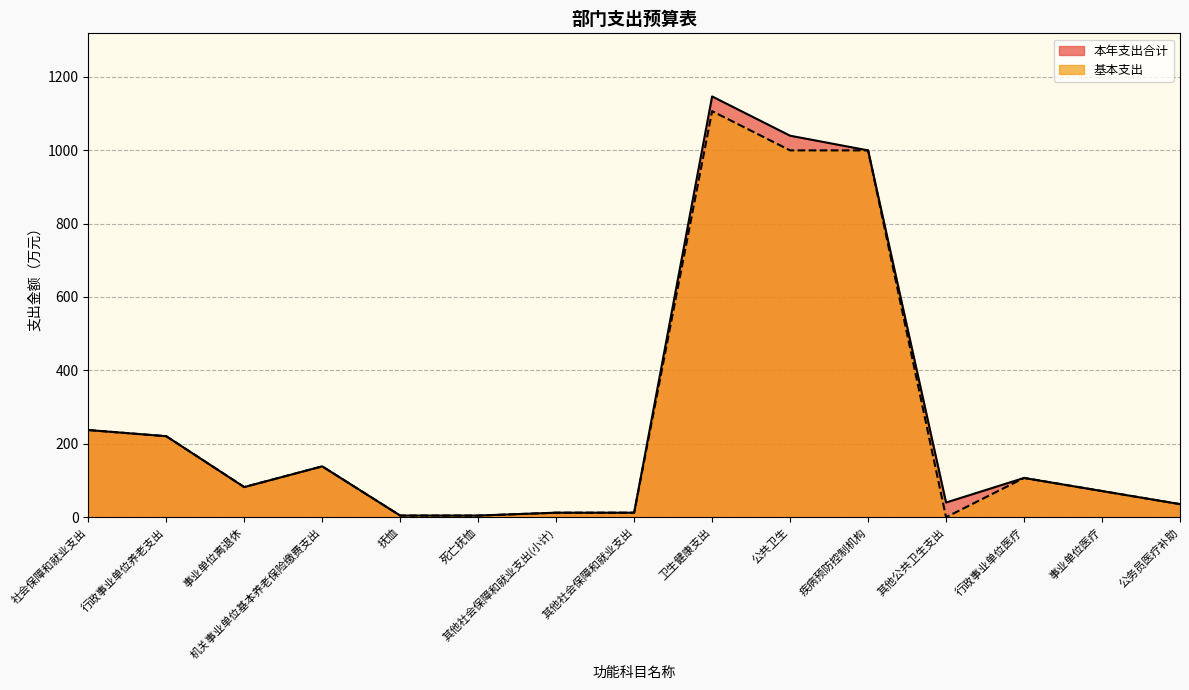

Is the value of 基本支出 at 疾病预防控制机构 greater than the value of 本年支出合计 at 其他社会保障和就业支出?

Yes